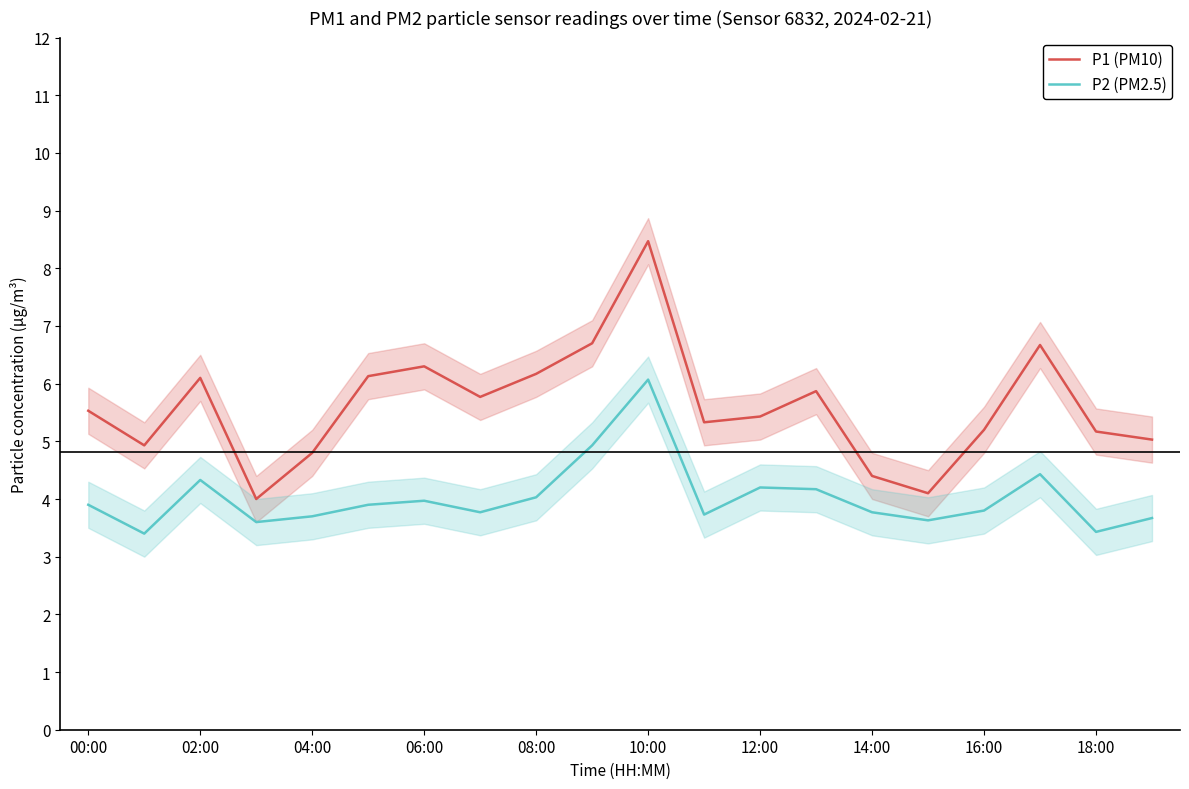

Reading left to right, extract all data points from this chart.

P1 (PM10): 5.5	4.9	6.1	4.0	4.8	6.1	6.3	5.8	6.2	6.7	8.5	5.3	5.4	5.9	4.4	4.1	5.2	6.7	5.2	5.0
P2 (PM2.5): 3.9	3.4	4.3	3.6	3.7	3.9	4.0	3.8	4.0	4.9	6.1	3.7	4.2	4.2	3.8	3.6	3.8	4.4	3.4	3.7